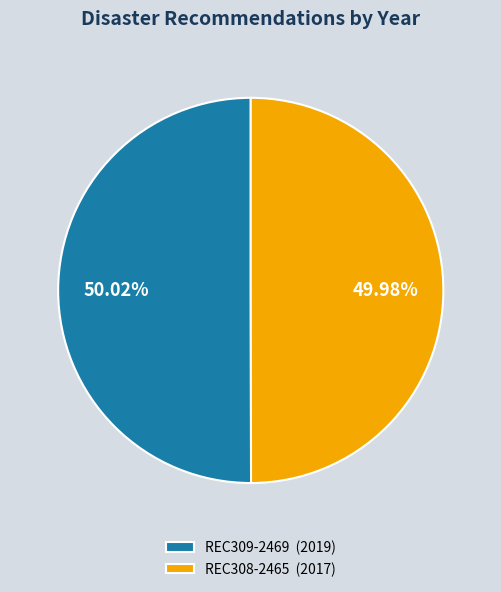

Count the number of slices in the pie.

2